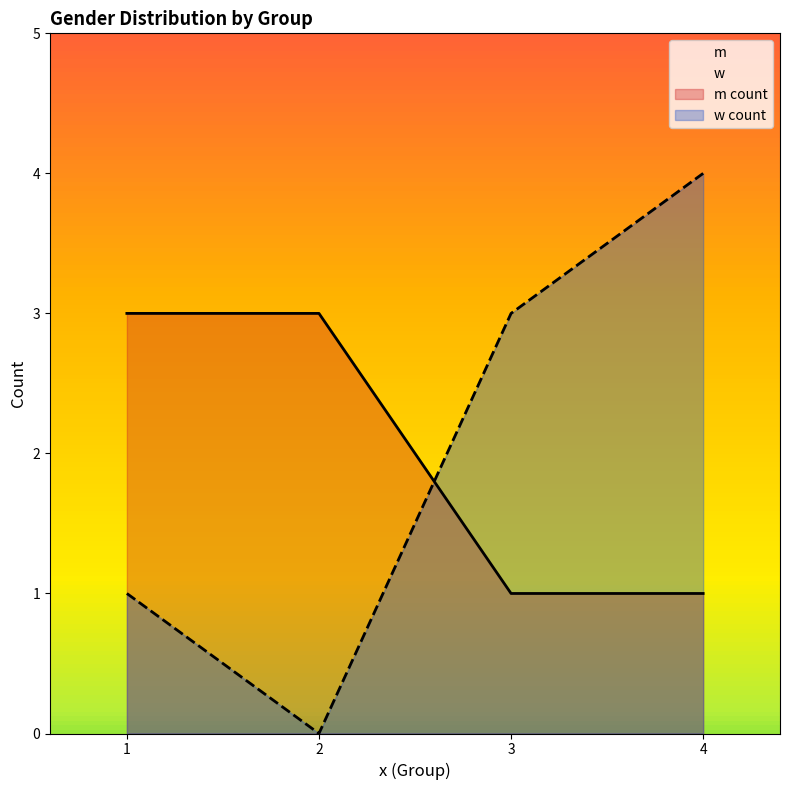

The w series shows 2 at 4. True or false?

False